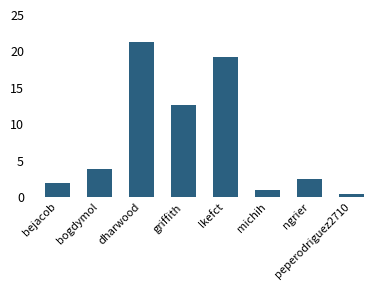

The value at bogdymol is 0.8. True or false?

False